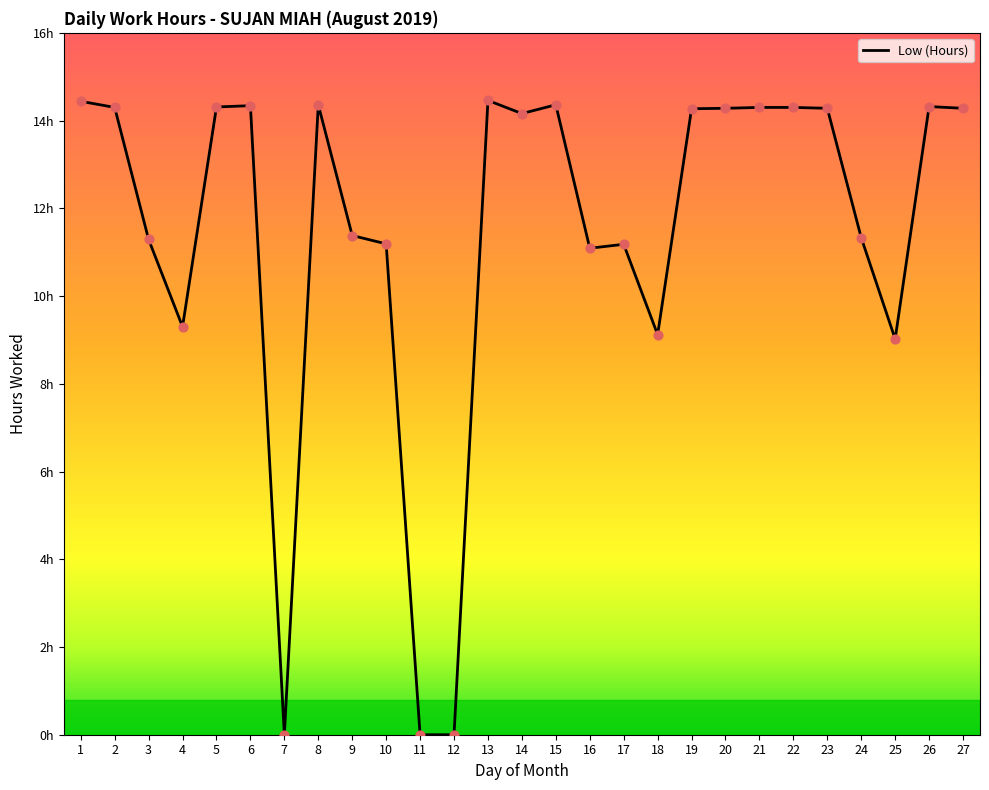

What is the change in value from 9 to 24?

-0.1